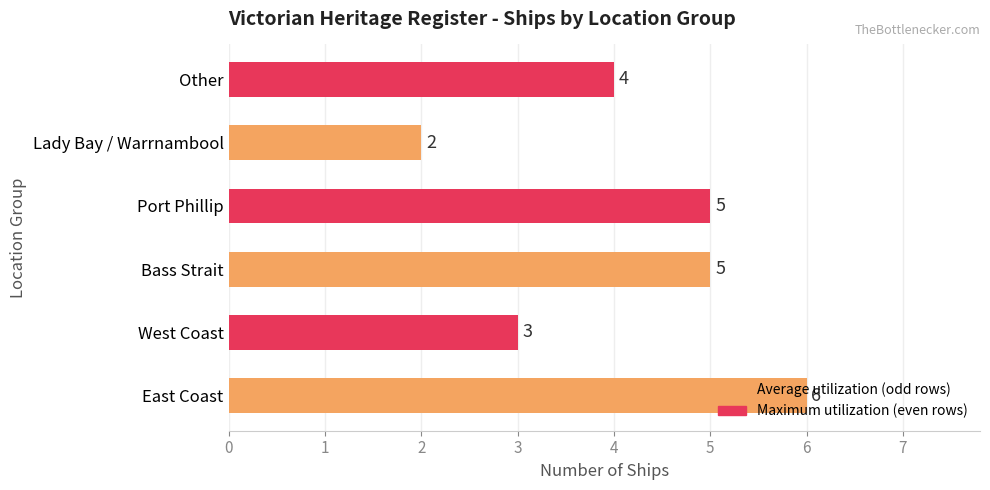

Which has a higher value, West Coast or Bass Strait?

Bass Strait